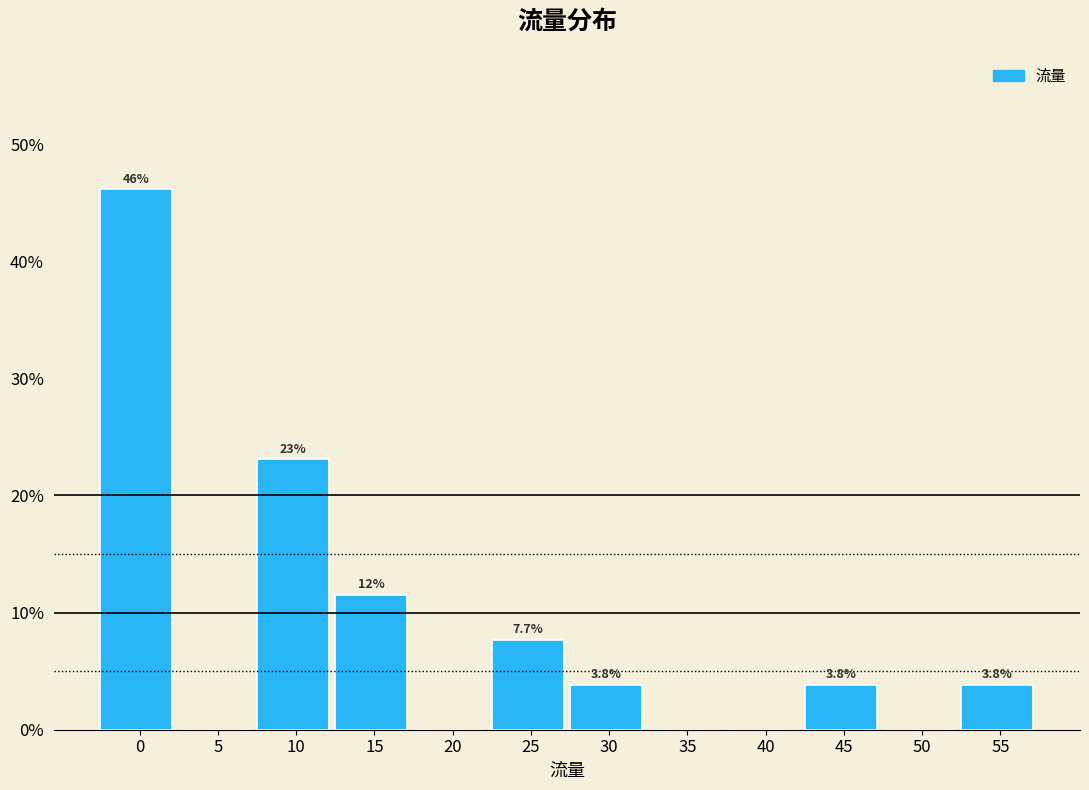

Reading left to right, what are all the values shown in this chart?

0=46.2	5=0.0	10=23.1	15=11.5	20=0.0	25=7.7	30=3.8	35=0.0	40=0.0	45=3.8	50=0.0	55=3.8